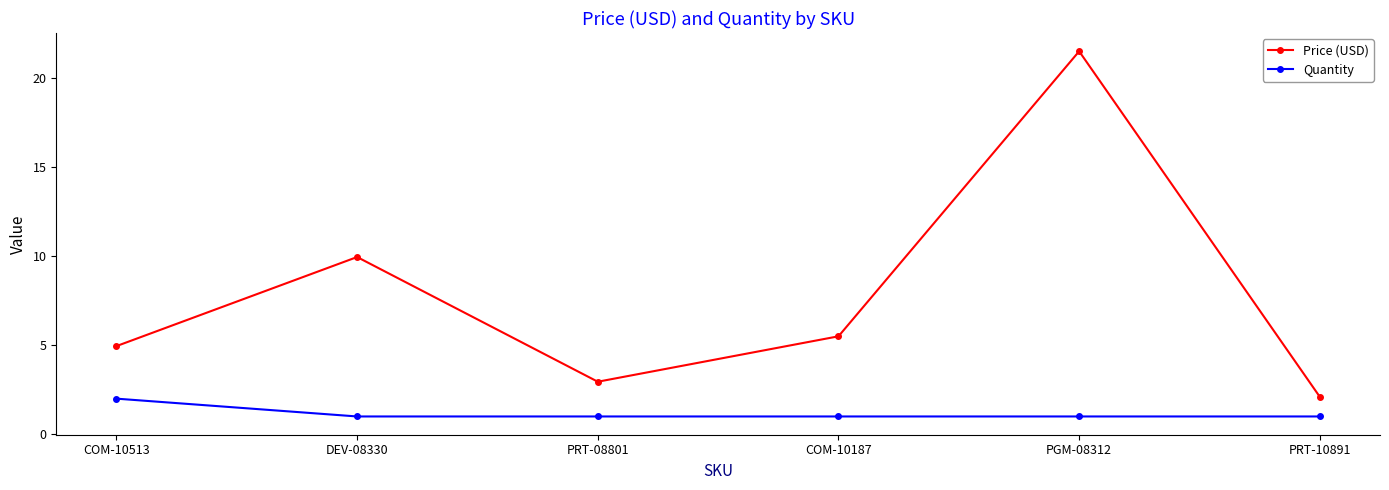

Which series has the widest spread of values?

Price (USD)